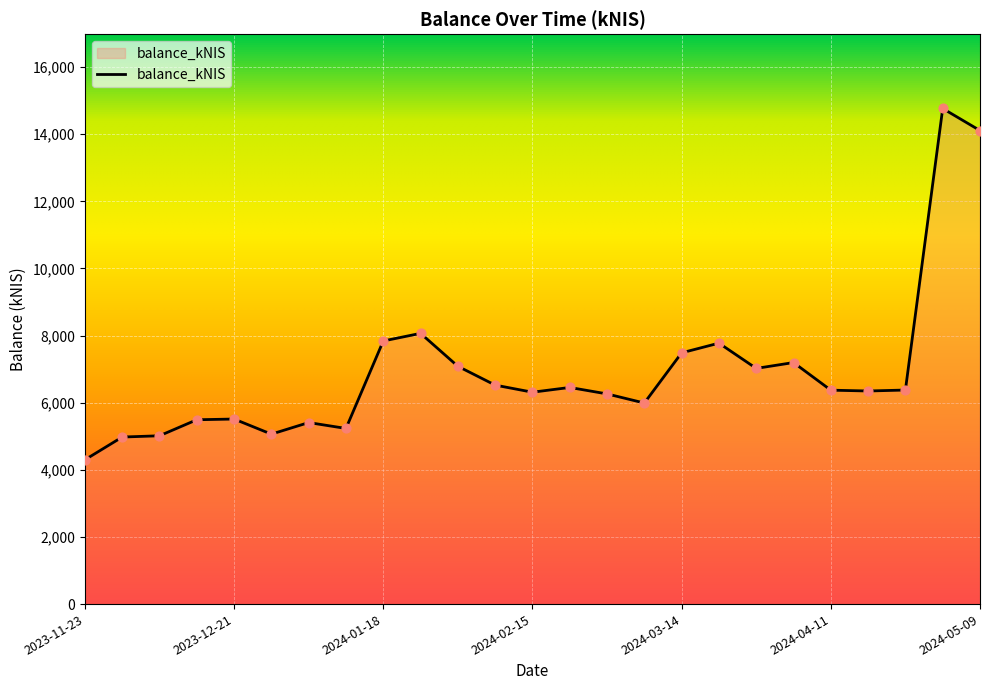

What is the minimum value shown in the chart?

4299.6